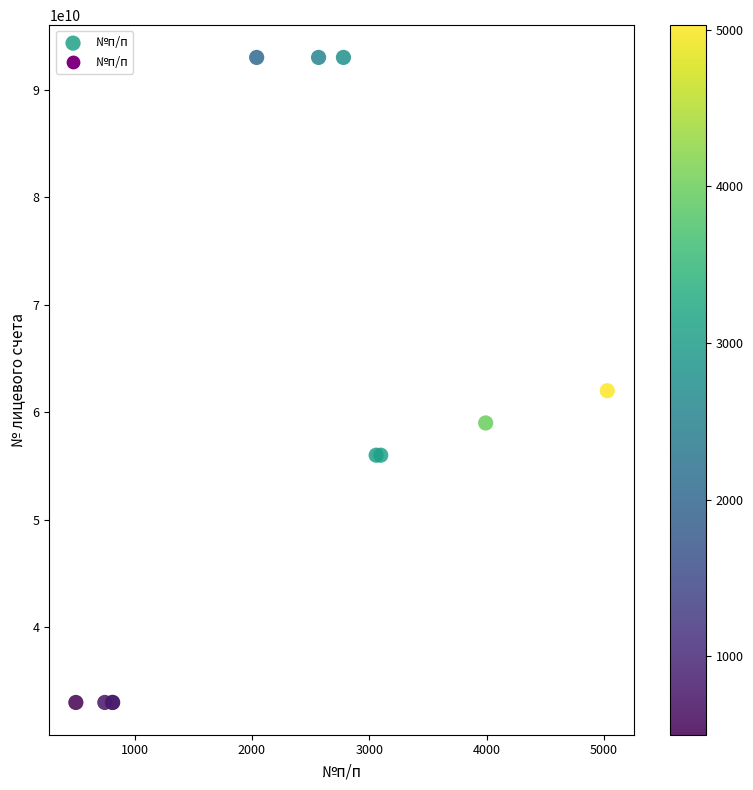

What Y value in the scatter plot is closest to 63002550466?

62002002341